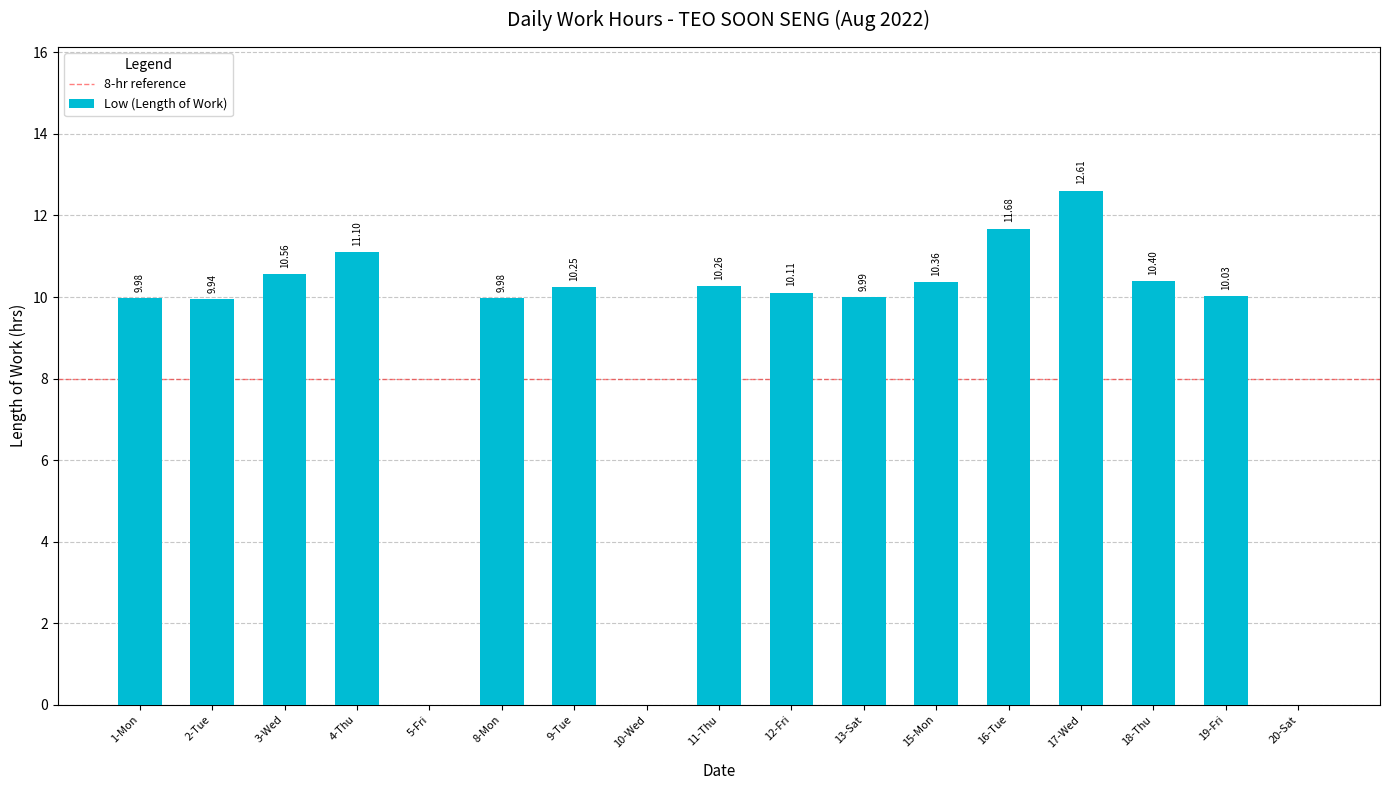

What is the change in value from 15-Mon to 19-Fri?

-0.3